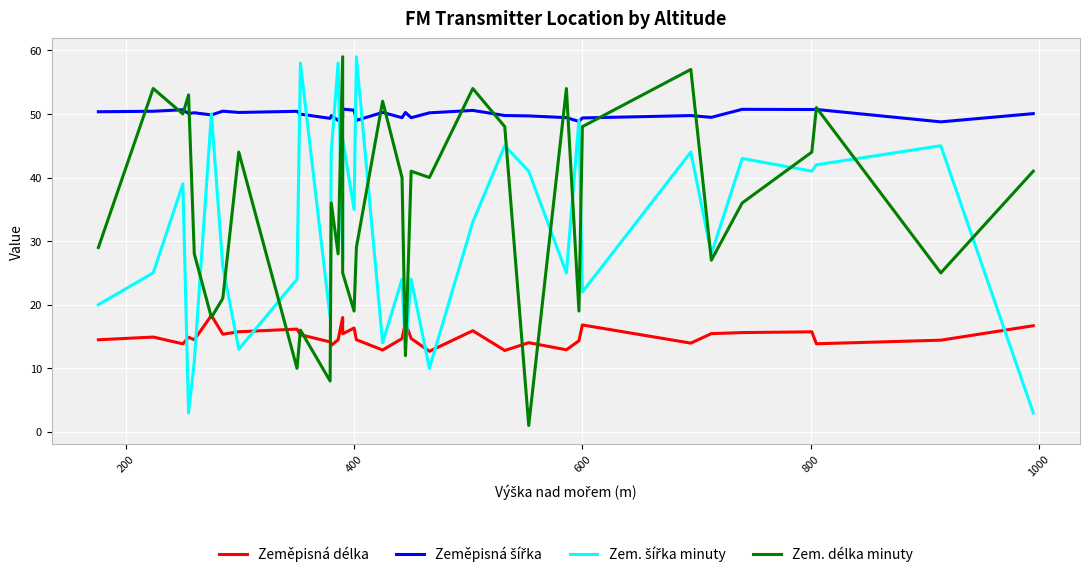

True or false: Zeměpisná délka and Zeměpisná šířka intersect in this chart.

False